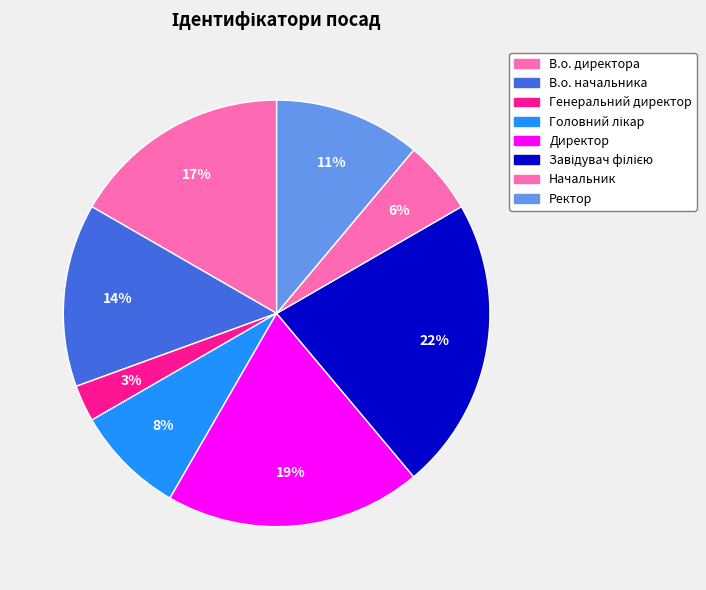

How many segments does this pie chart have?

8